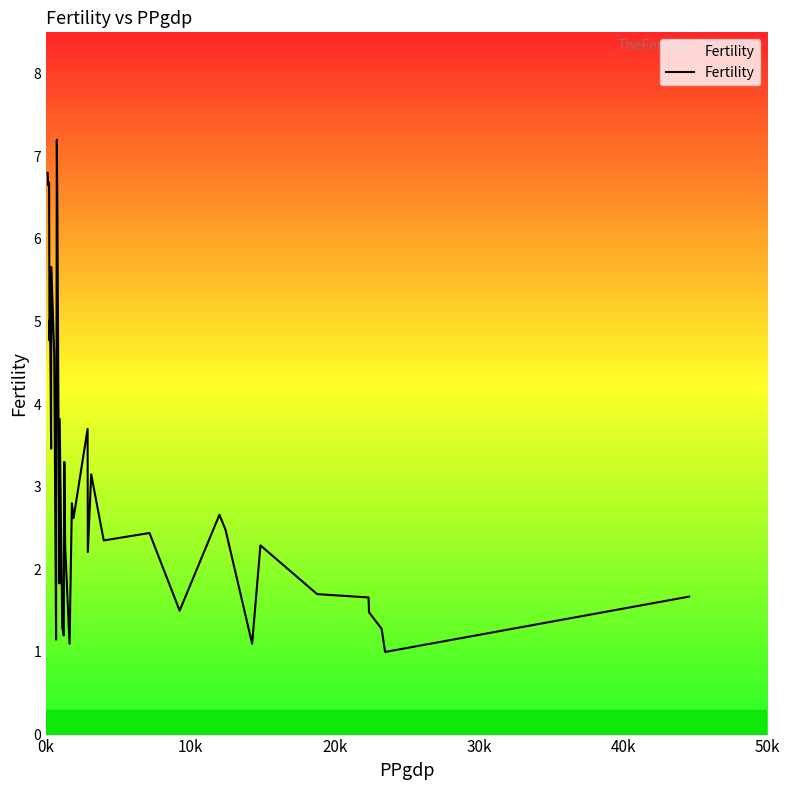

What is the difference between the maximum and minimum values?

6.2